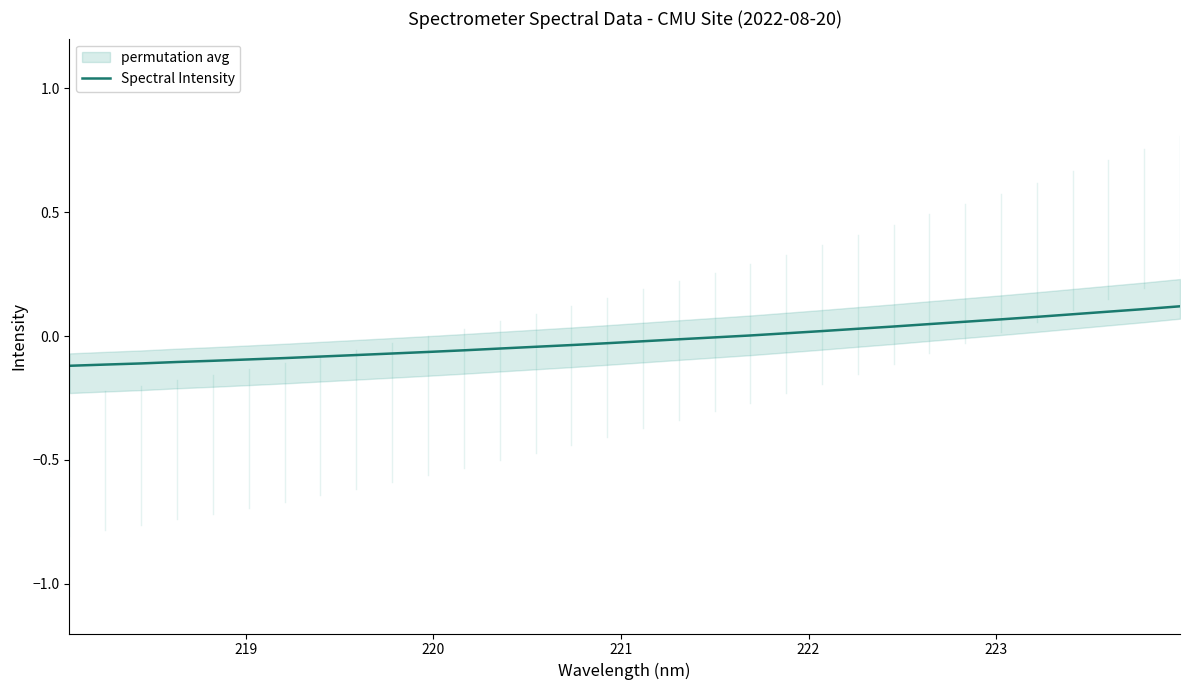

How many data points are above 0?

13